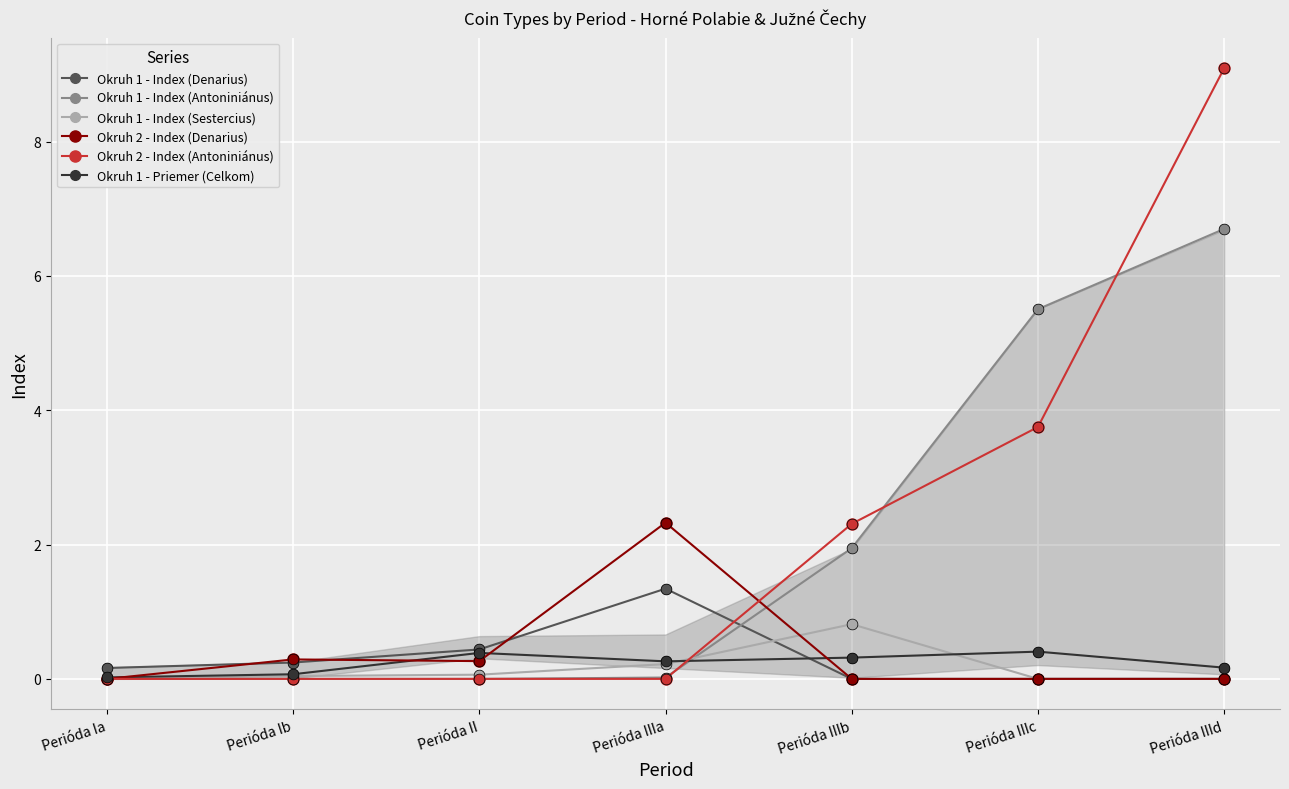

What is the total value across all series at Perióda IIIc?

9.7